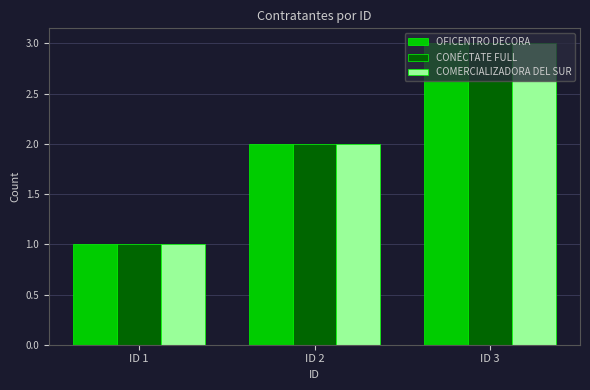

True or false: OFICENTRO DECORA has a value of 2 at ID 2.

True